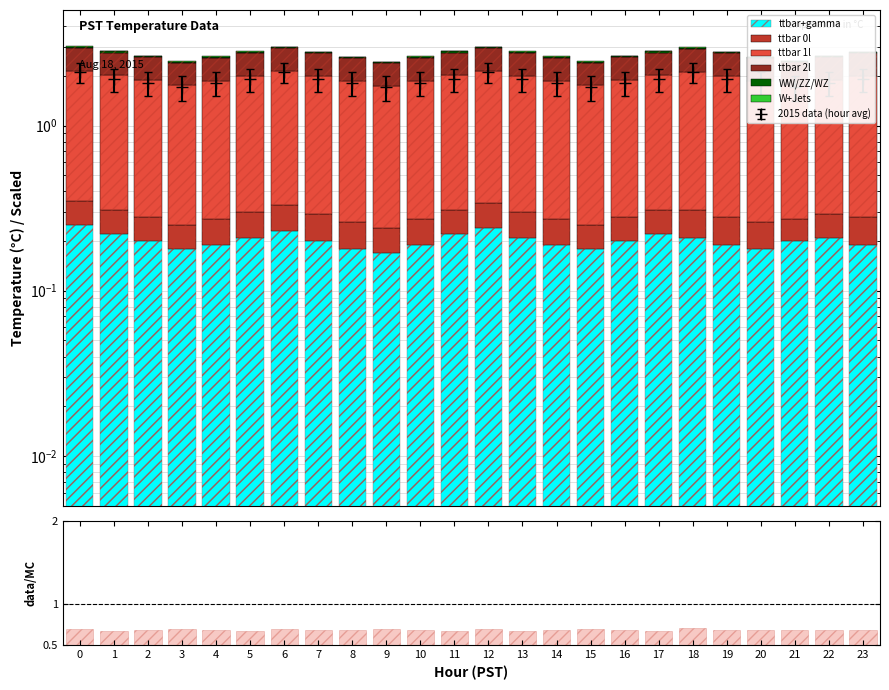

List the series in order of their peak value, lowest first.

W+Jets, WW/ZZ/WZ, ttbar 0l, ttbar+gamma, ttbar 2l, ttbar 1l